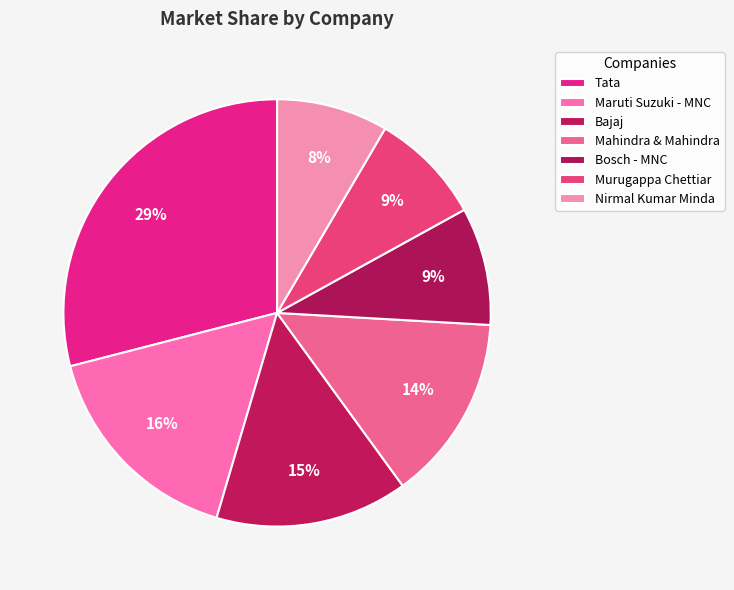

To the nearest percent, what is the average slice percentage?

14%